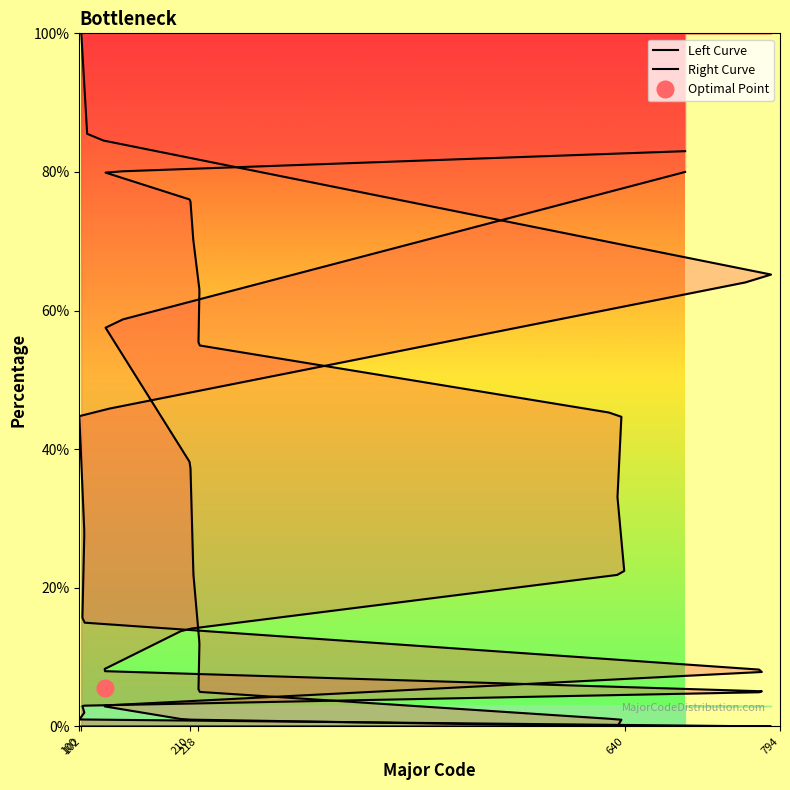

The Left Curve series shows 1 at 204. True or false?

True